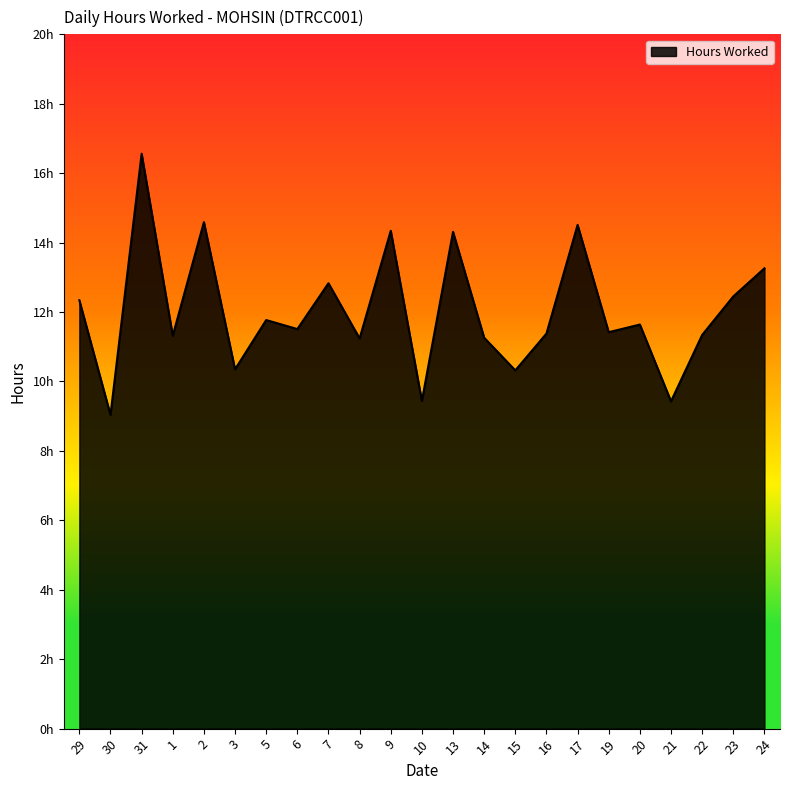

How many points are lower than both their immediate neighbors (excluding endpoints)?

9